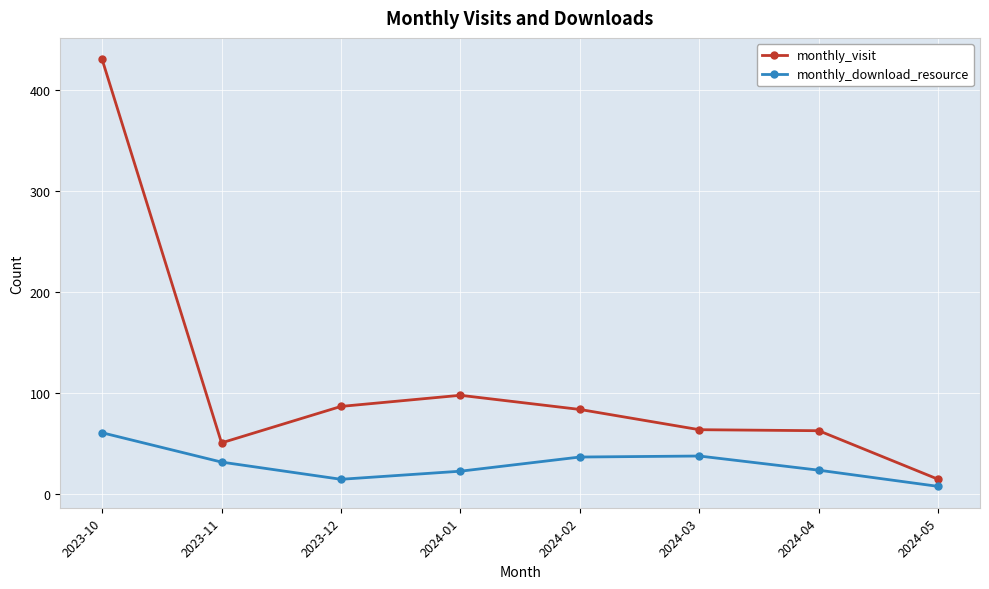

True or false: monthly_download_resource and monthly_visit cross at least once.

False